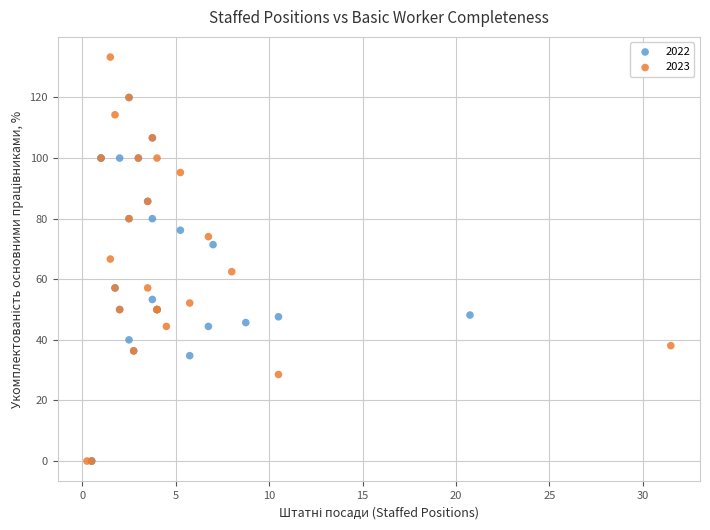

What are all the series names shown in the legend?

2022, 2023